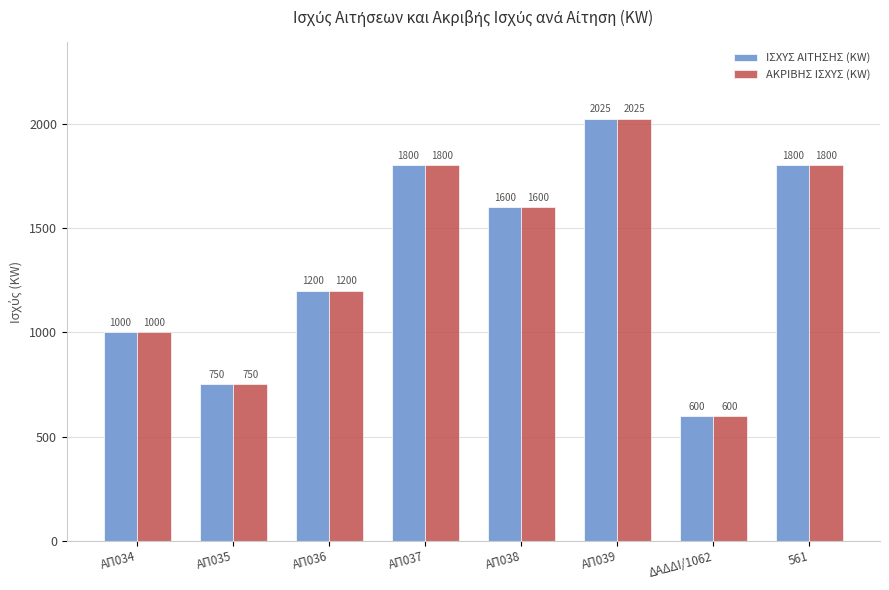

What is the difference between the second highest and minimum values in the ΑΚΡΙΒΗΣ ΙΣΧΥΣ (KW) series?

1200